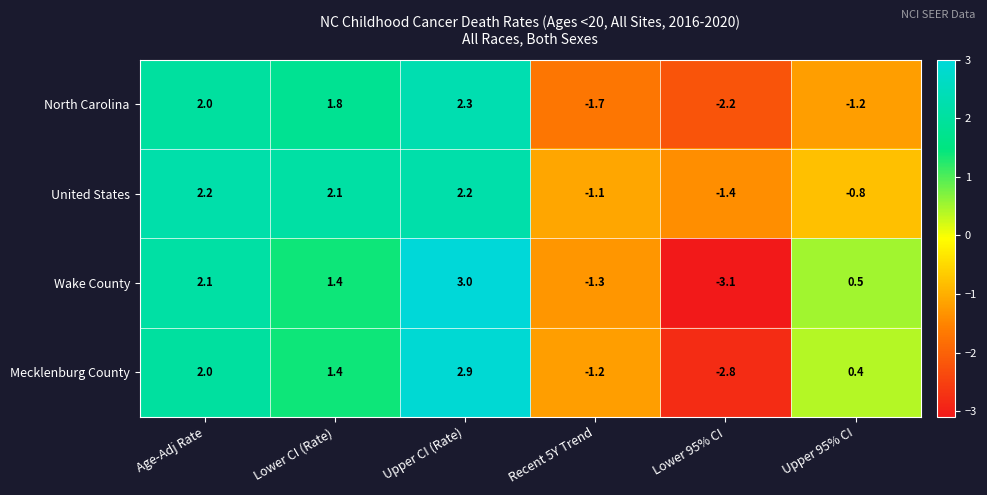

How many data points does each series have?

6